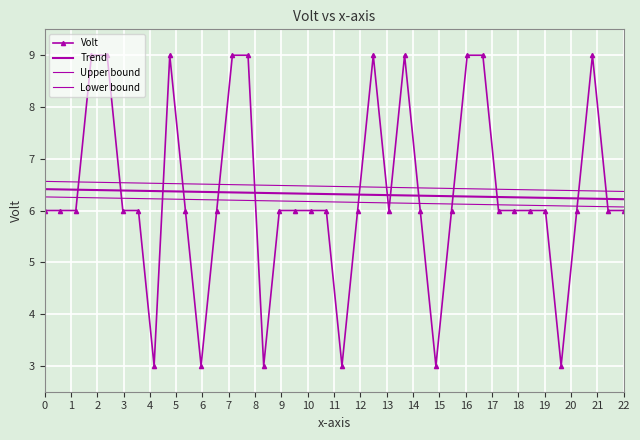

Between which two adjacent categories do Volt and Upper bound first intersect?

2 and 3